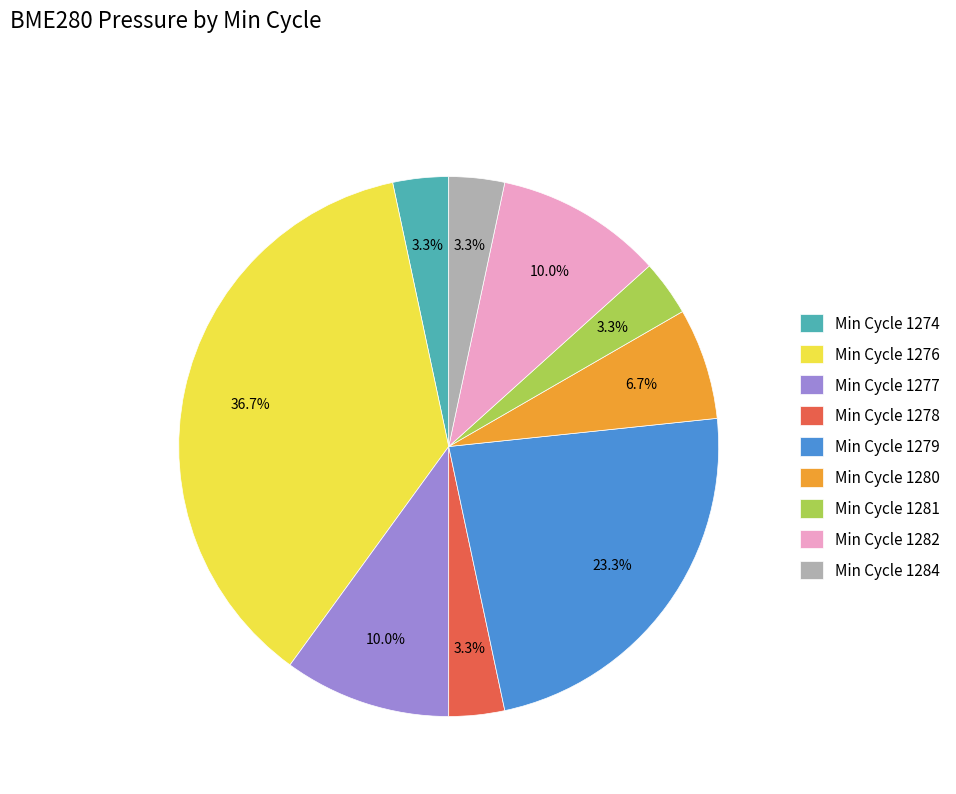

Is there any slice that represents more than half of the pie?

No